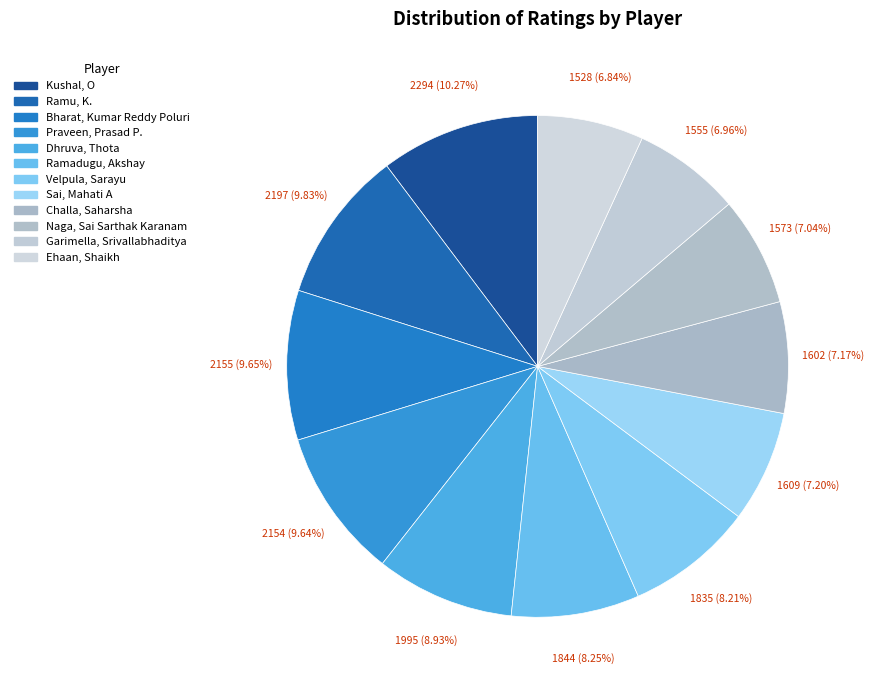

Combined, what portion of the pie is Challa, Saharsha and Ehaan, Shaikh?

14.0%